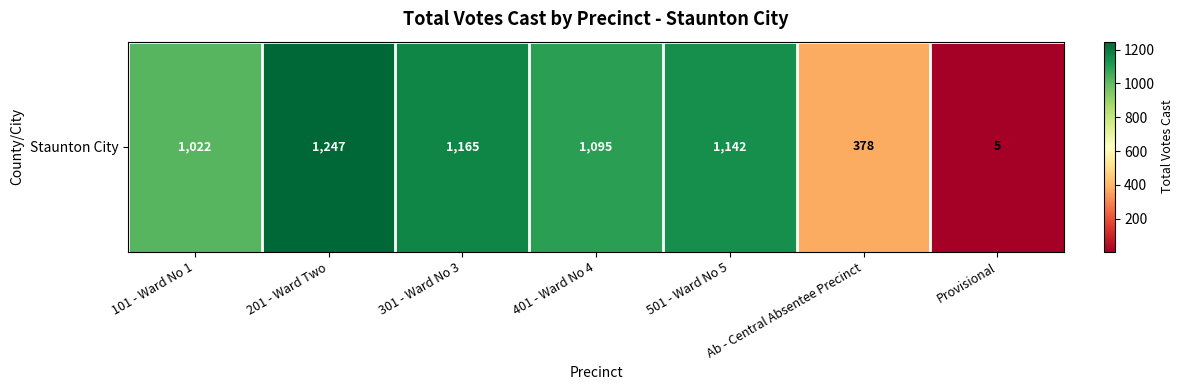

What is the greatest value displayed?

1247